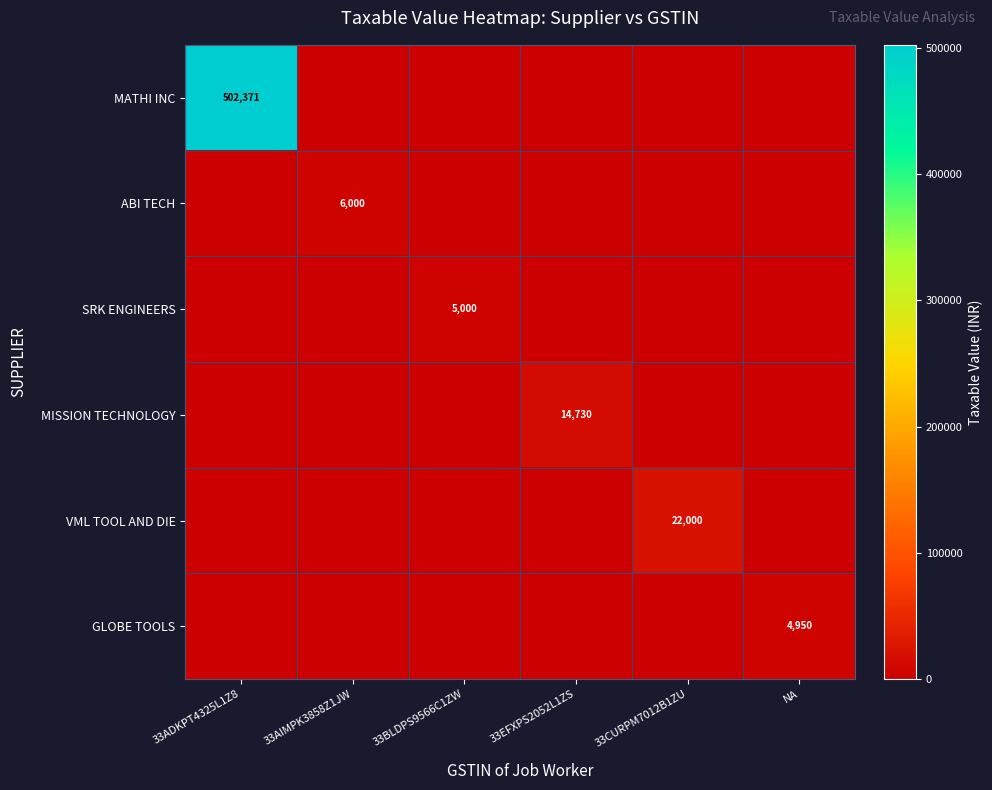

The MISSION TECHNOLOGY series shows 4230 at 33EFXPS2052L1ZS. True or false?

False